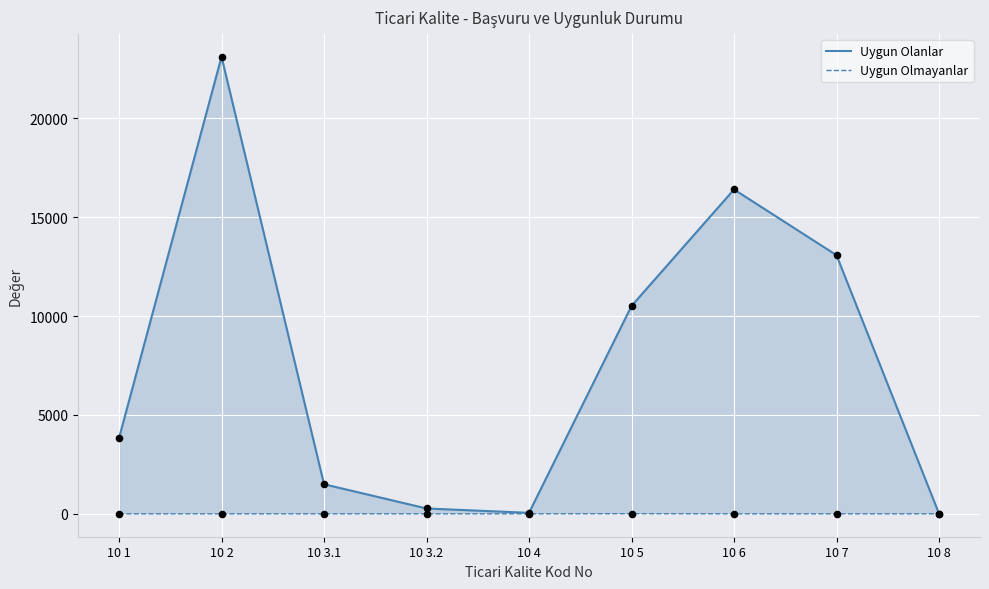

Which series contains the lowest Y value?

Uygun Olmayanlar